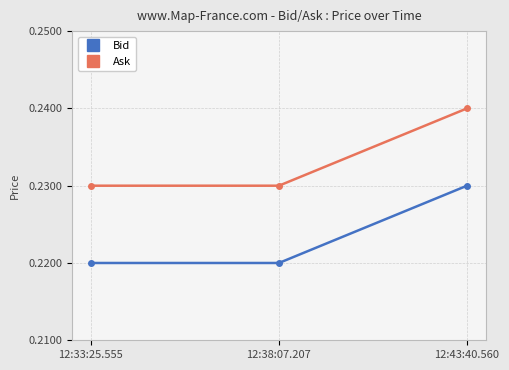

The value of Ask at 12:38:07.207 is 0.1. True or false?

False